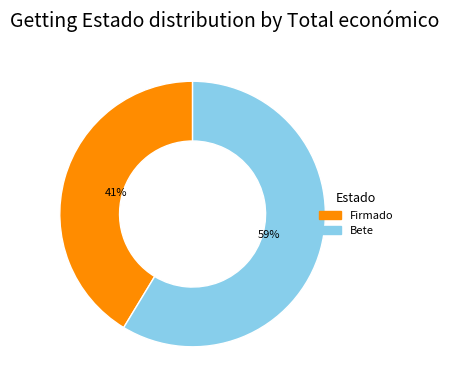

To the nearest percent, what is the average slice percentage?

50%